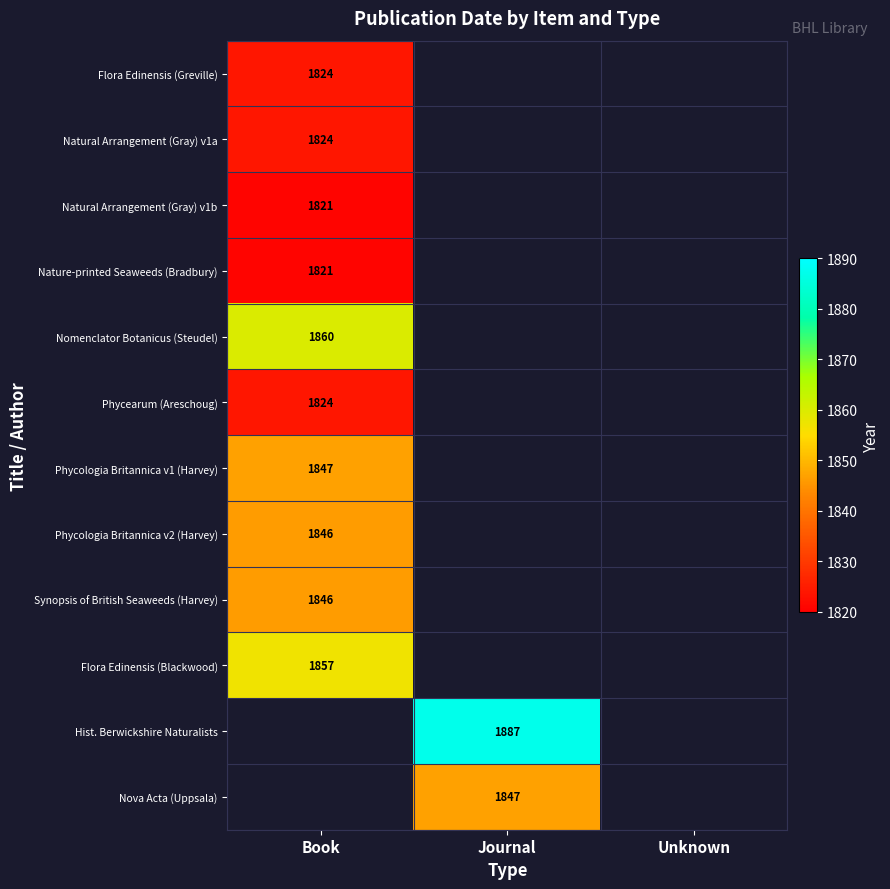

At which category is the sum across all series the highest?

Book